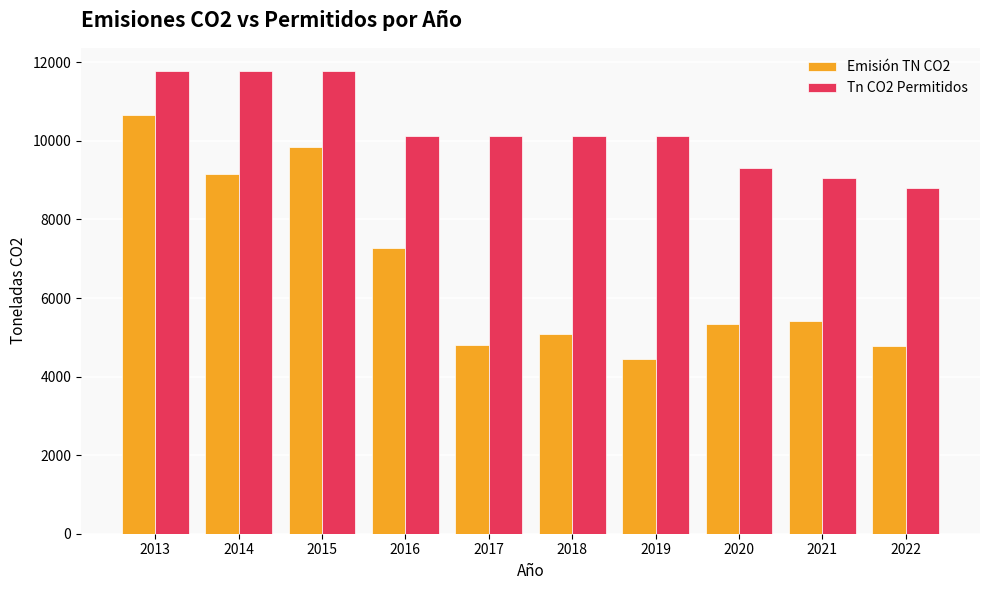

What is the value of the Emisión TN CO2 bar at the 1st from the left?

10649